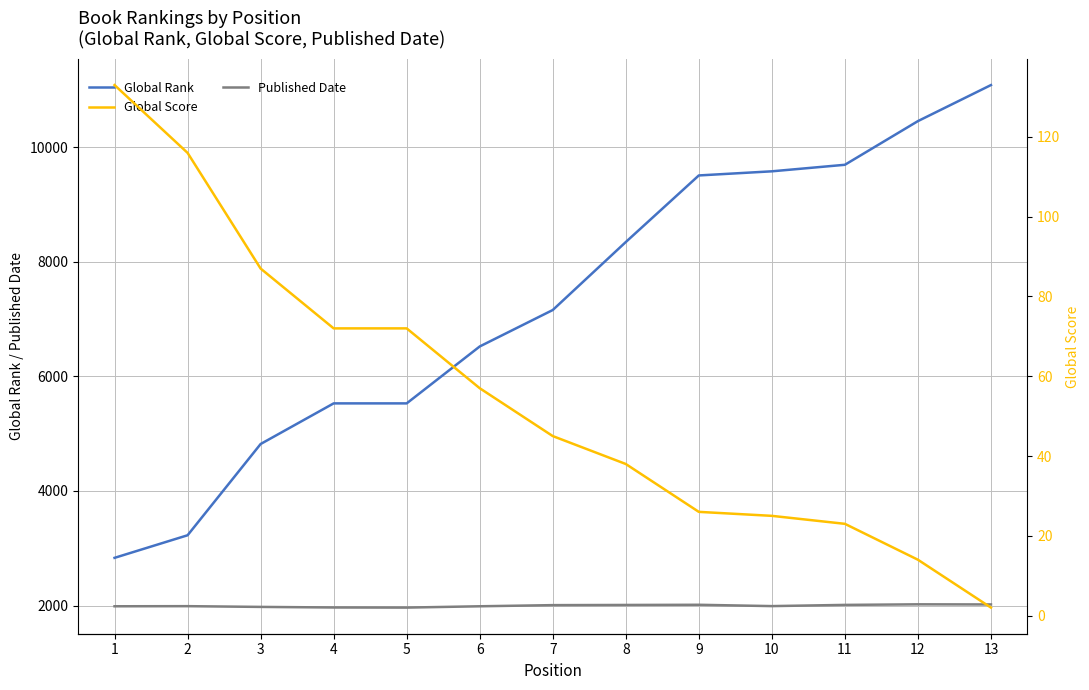

At which label does Global Rank first exceed 7156?

8